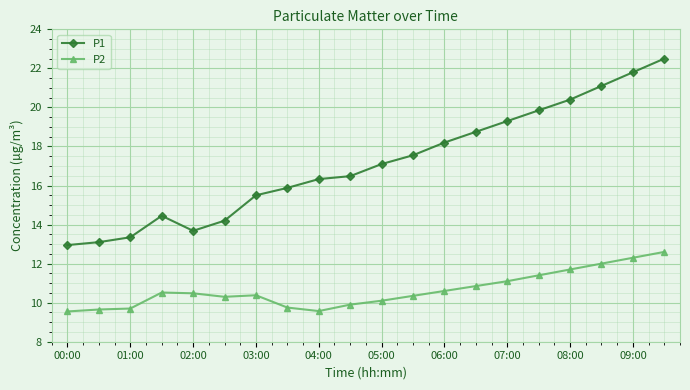

True or false: P2 and P1 cross at least once.

False